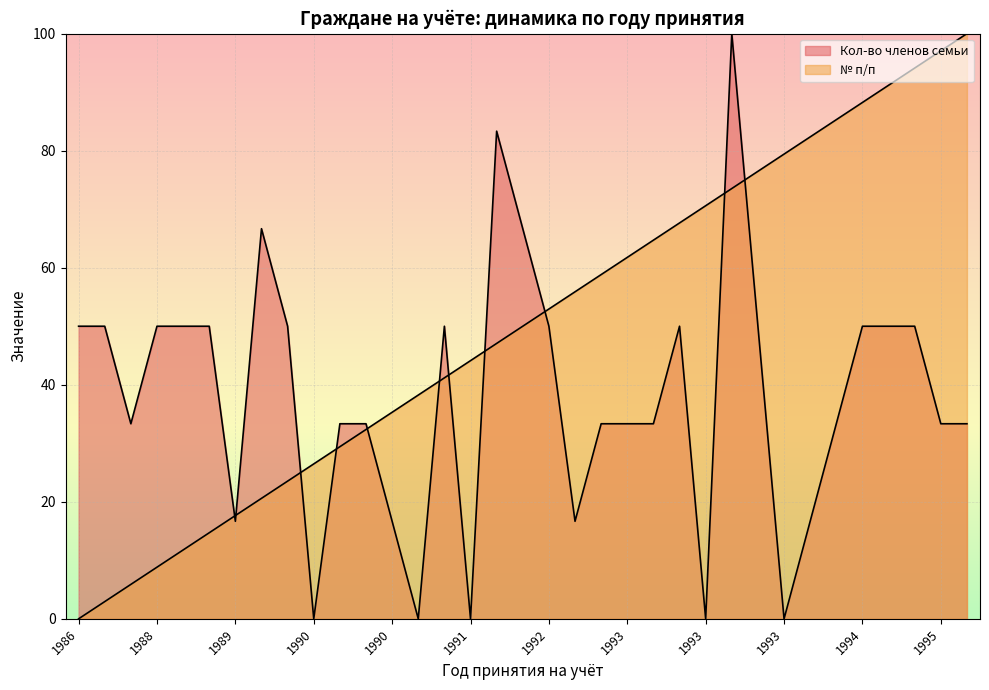

Rank the series at 1992 from highest to lowest value.

Кол-во членов семьи, № п/п